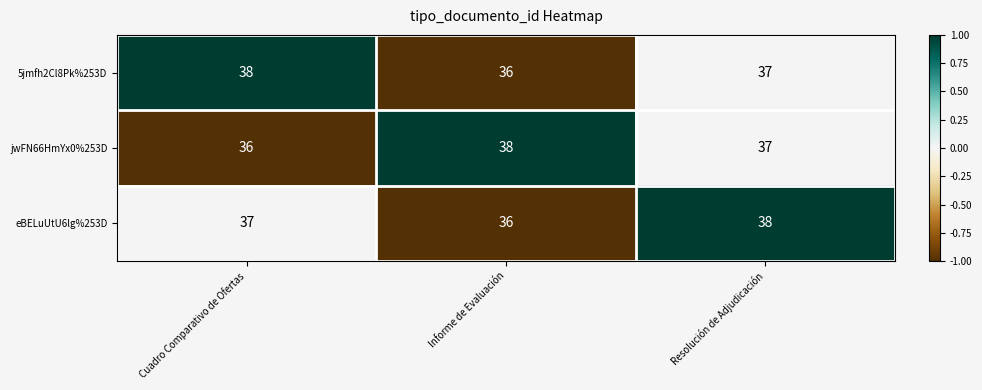

Rank the series at Cuadro Comparativo de Ofertas from lowest to highest value.

jwFN66HmYx0%253D, eBELuUtU6lg%253D, 5jmfh2Cl8Pk%253D